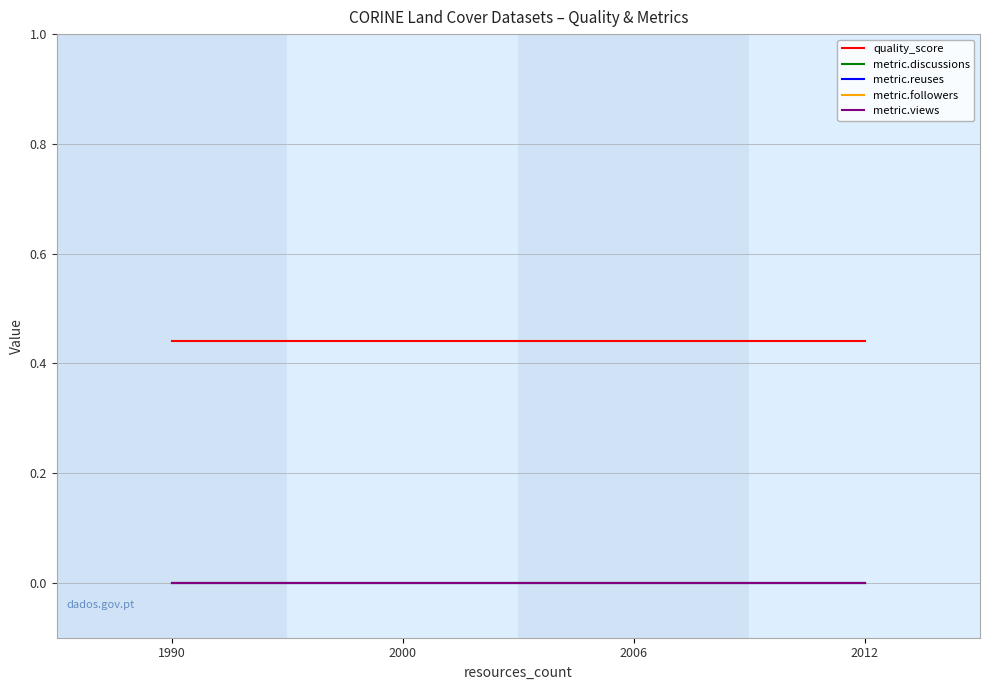

Does the chart display data point markers on the line(s)?

No